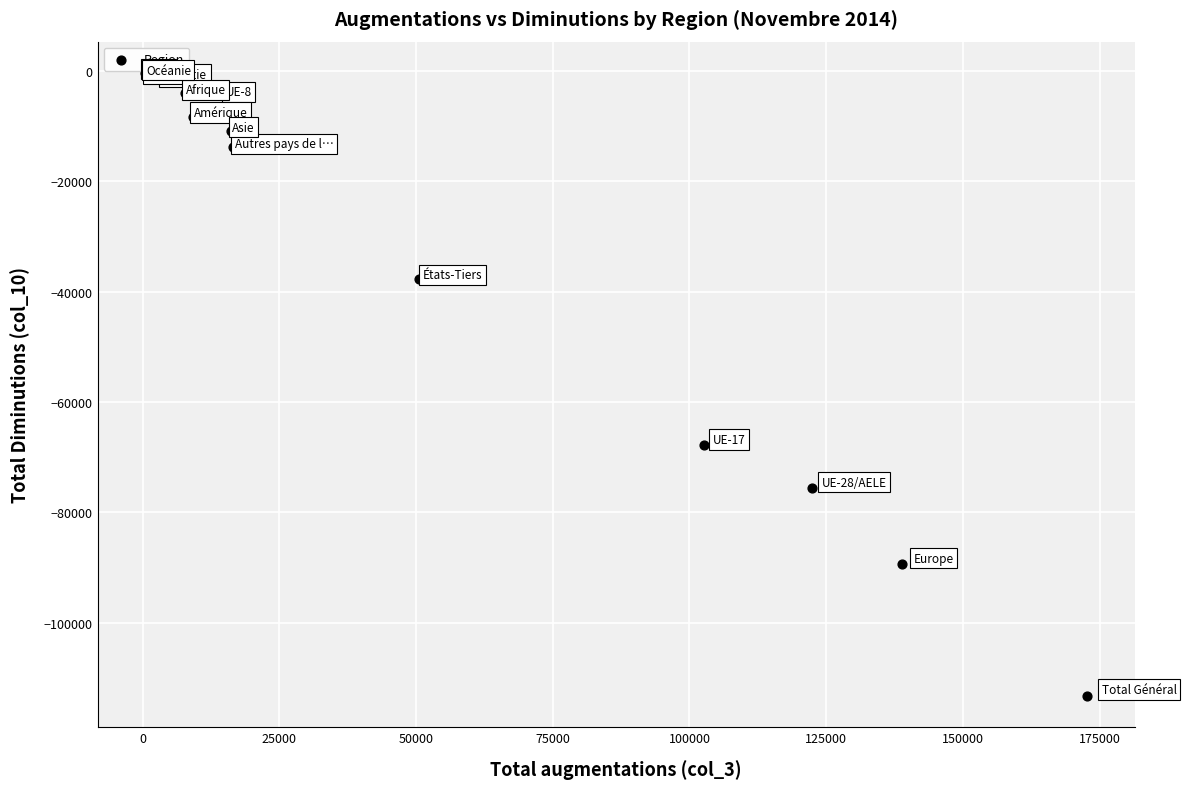

What Y value in the scatter plot is closest to -56845?

-67802